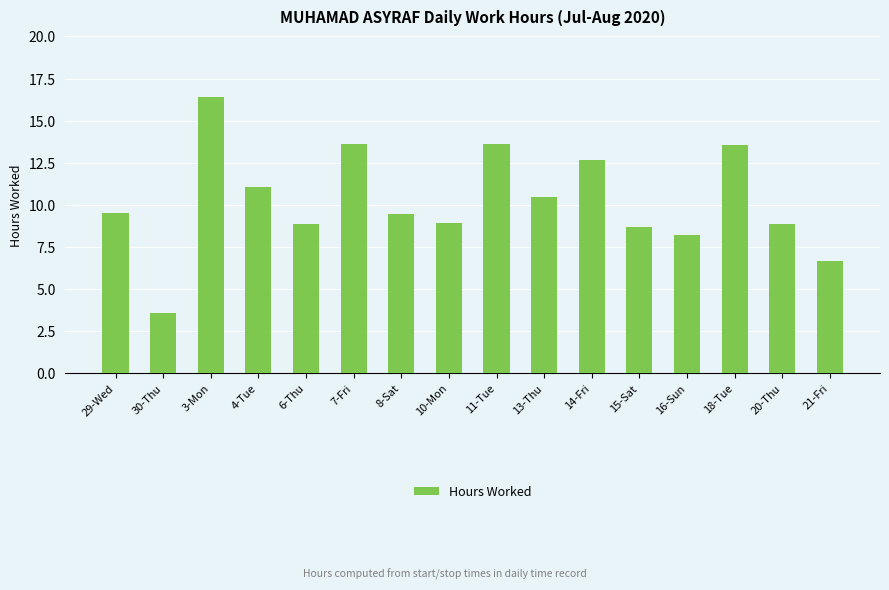

The chart shows a value of 4.4 at 21-Fri. True or false?

False